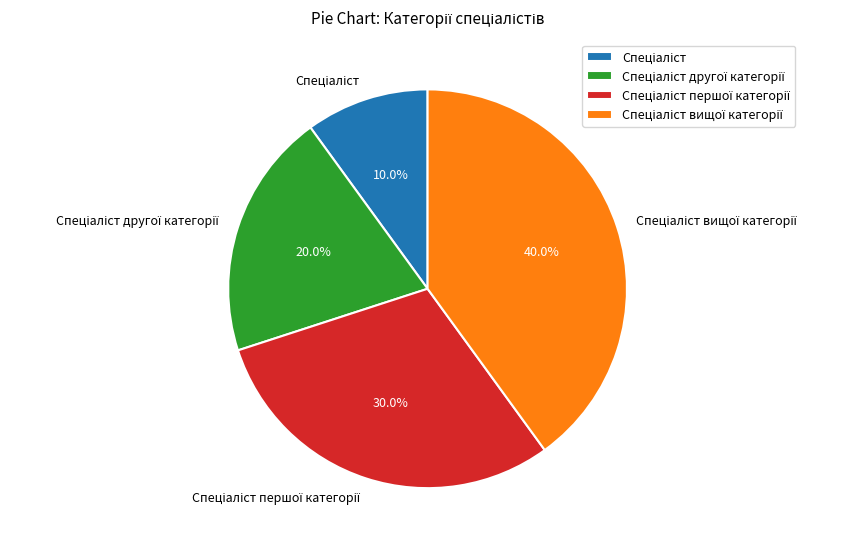

Does any single category account for the majority?

No